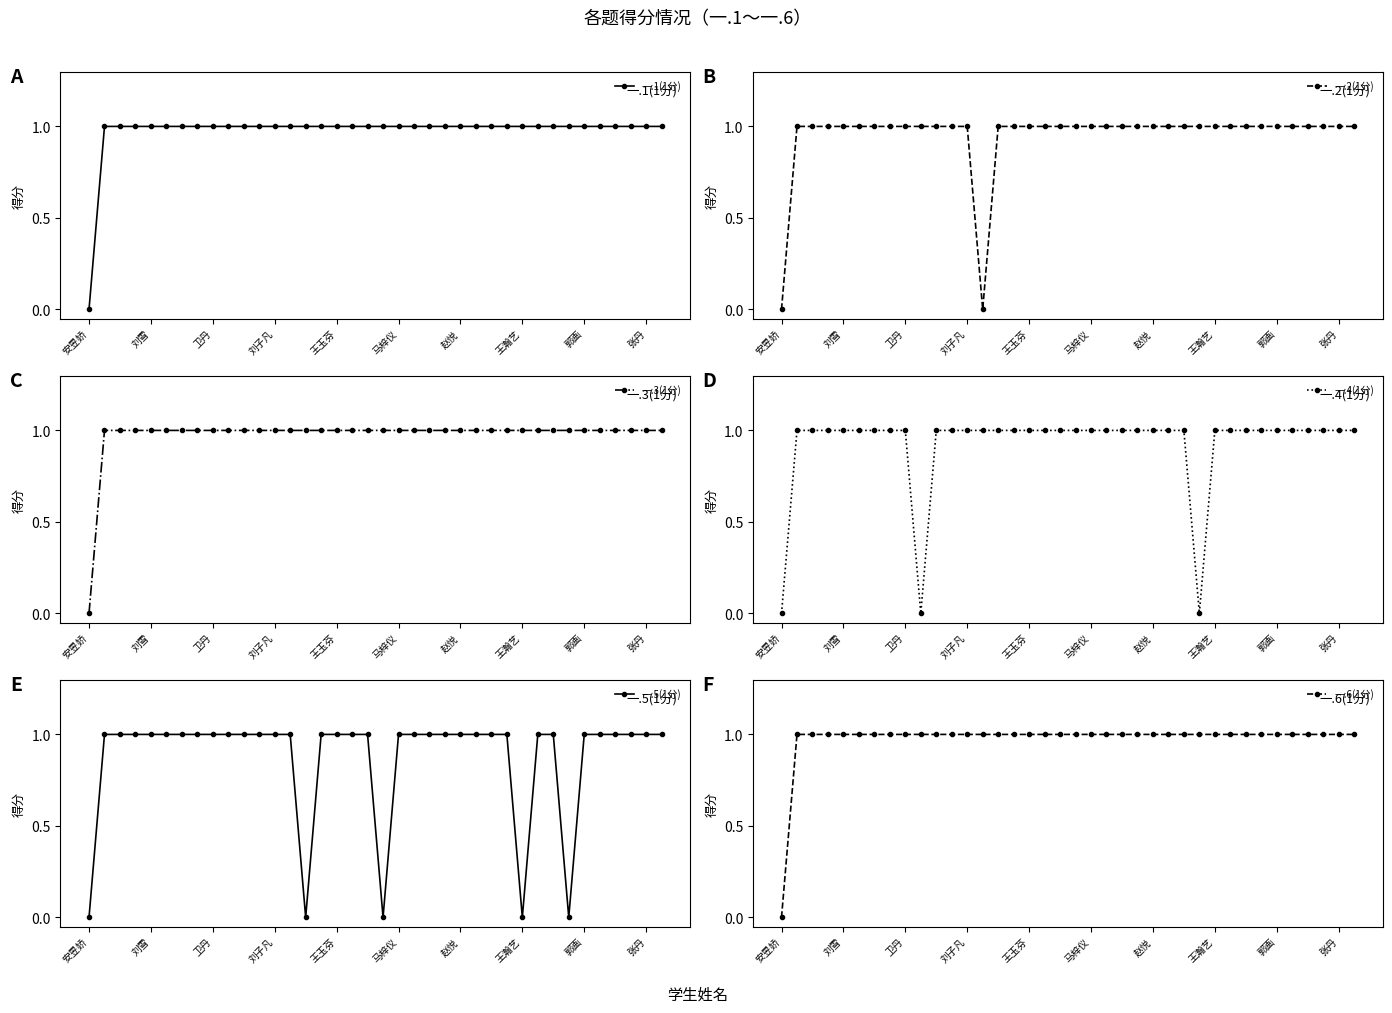

How many data points in 一.3(1分) are less than 1?

1